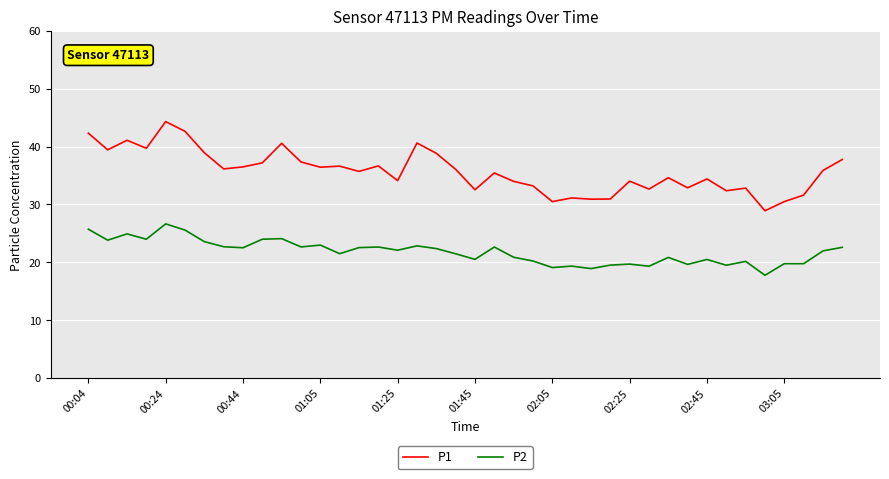

How many categories are shown in the chart?

40